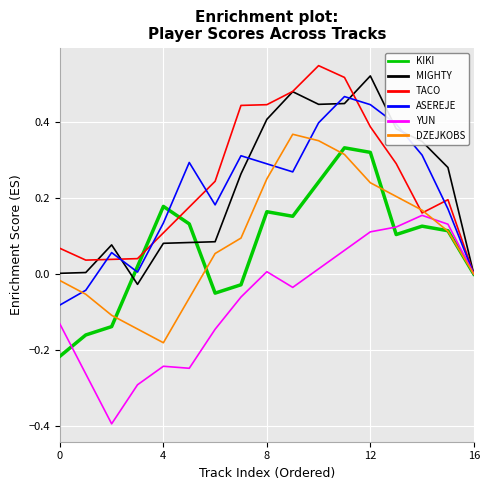

What is the smallest value displayed?

-0.4